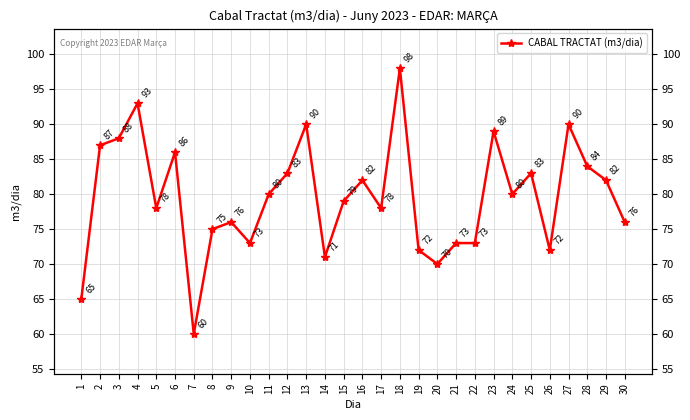

What is the value of the 12th point from the left?

83